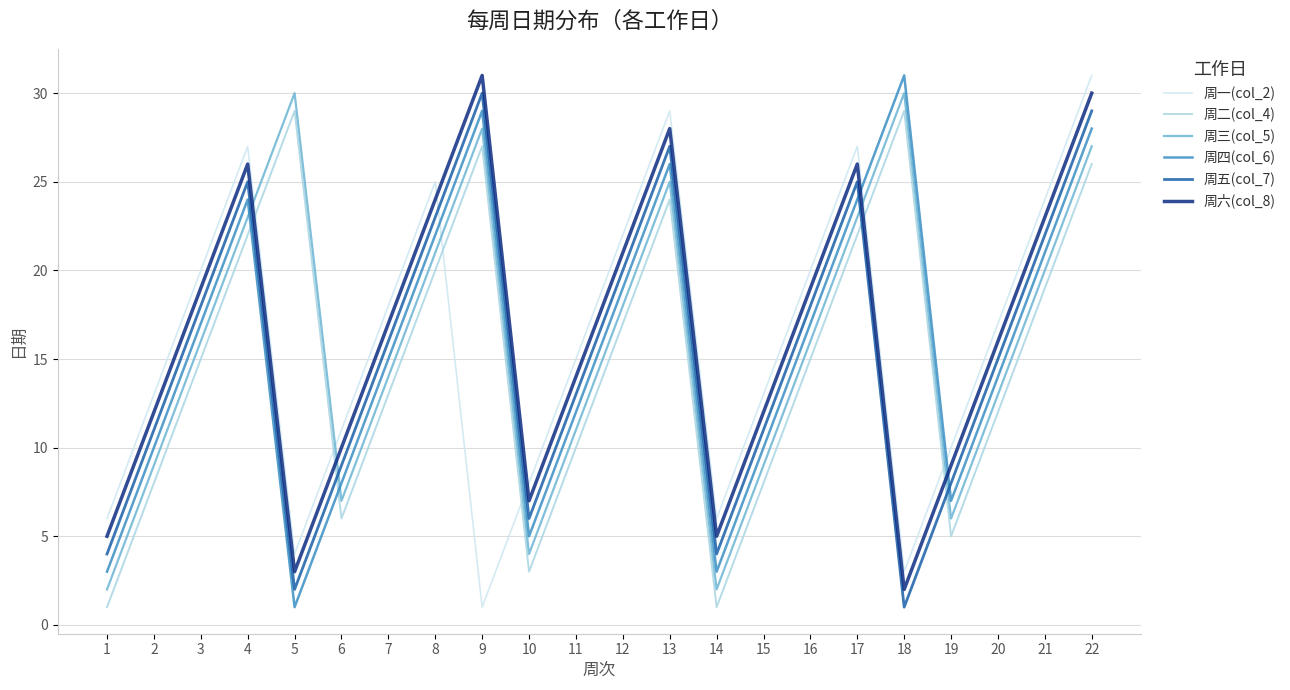

Reading left to right, transcribe all the data shown in this chart.

周一(col_2): 1=6	2=13	3=20	4=27	5=4	6=11	7=18	8=25	9=1	10=8	11=15	12=22	13=29	14=6	15=13	16=20	17=27	18=3	19=10	20=17	21=24	22=31
周二(col_4): 1=1	2=8	3=15	4=22	5=29	6=6	7=13	8=20	9=27	10=3	11=10	12=17	13=24	14=1	15=8	16=15	17=22	18=29	19=5	20=12	21=19	22=26
周三(col_5): 1=2	2=9	3=16	4=23	5=30	6=7	7=14	8=21	9=28	10=4	11=11	12=18	13=25	14=2	15=9	16=16	17=23	18=30	19=6	20=13	21=20	22=27
周四(col_6): 1=3	2=10	3=17	4=24	5=1	6=8	7=15	8=22	9=29	10=5	11=12	12=19	13=26	14=3	15=10	16=17	17=24	18=31	19=7	20=14	21=21	22=28
周五(col_7): 1=4	2=11	3=18	4=25	5=2	6=9	7=16	8=23	9=30	10=6	11=13	12=20	13=27	14=4	15=11	16=18	17=25	18=1	19=8	20=15	21=22	22=29
周六(col_8): 1=5	2=12	3=19	4=26	5=3	6=10	7=17	8=24	9=31	10=7	11=14	12=21	13=28	14=5	15=12	16=19	17=26	18=2	19=9	20=16	21=23	22=30